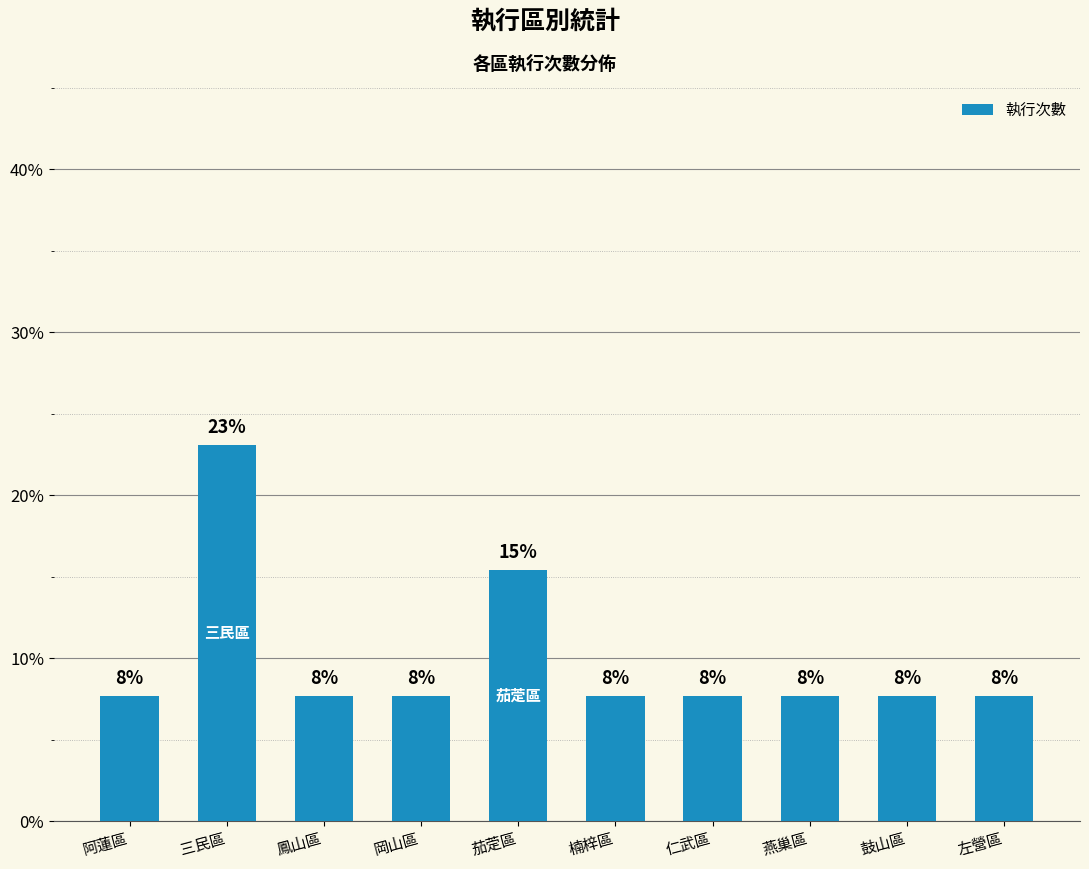

Does the chart contain any negative values?

No